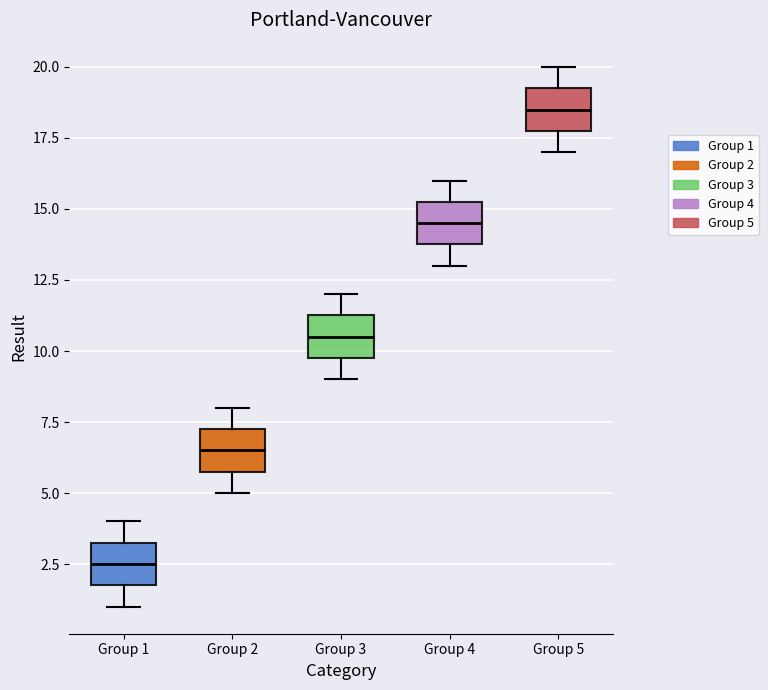

Where is the upper edge of the box for Group 1 on the y-axis? The values are not printed on the chart, so give them approximately, as read against the axis.

3.5